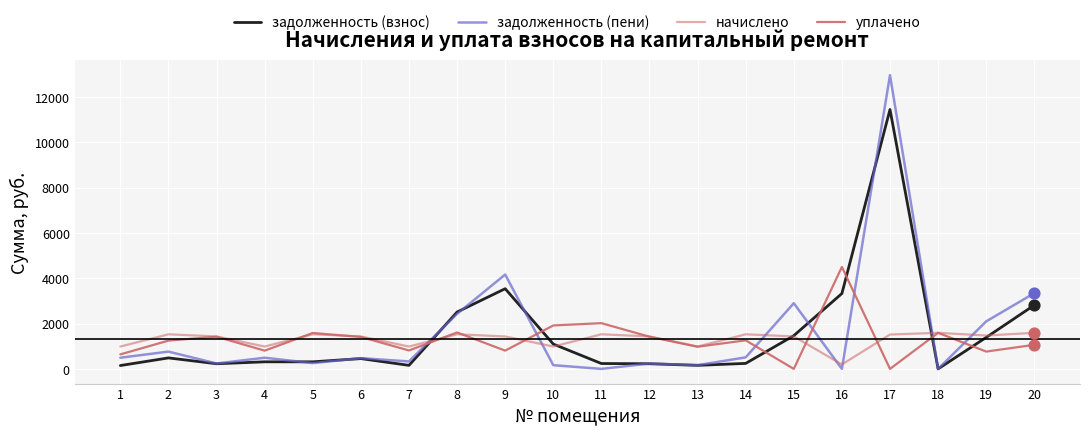

At how many categories does at least one series exceed 10093?

1